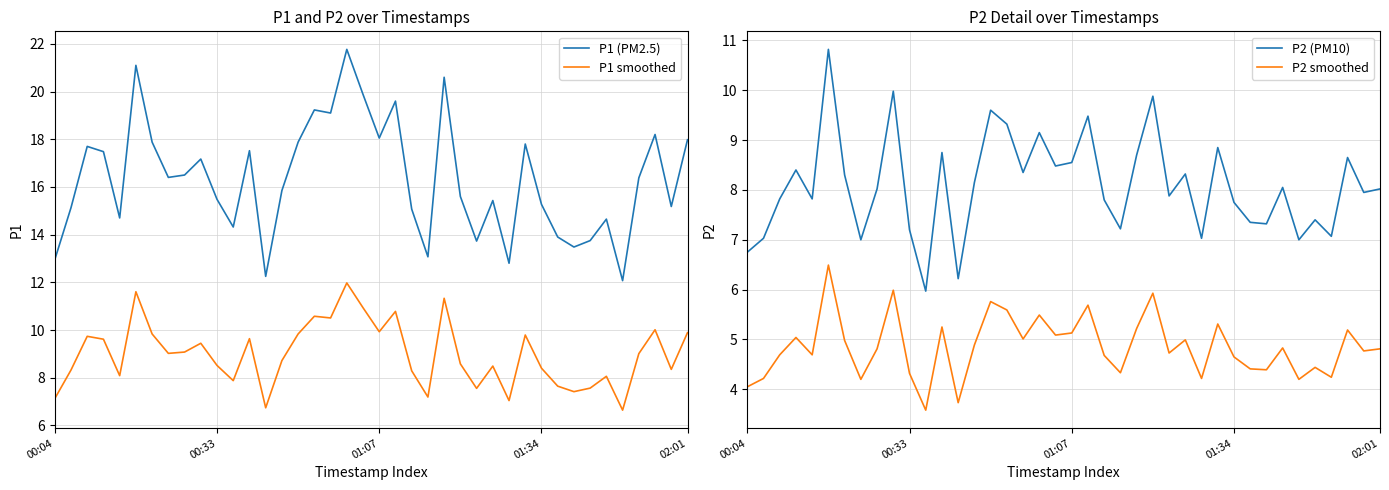

How many categories are shown in the chart?

40